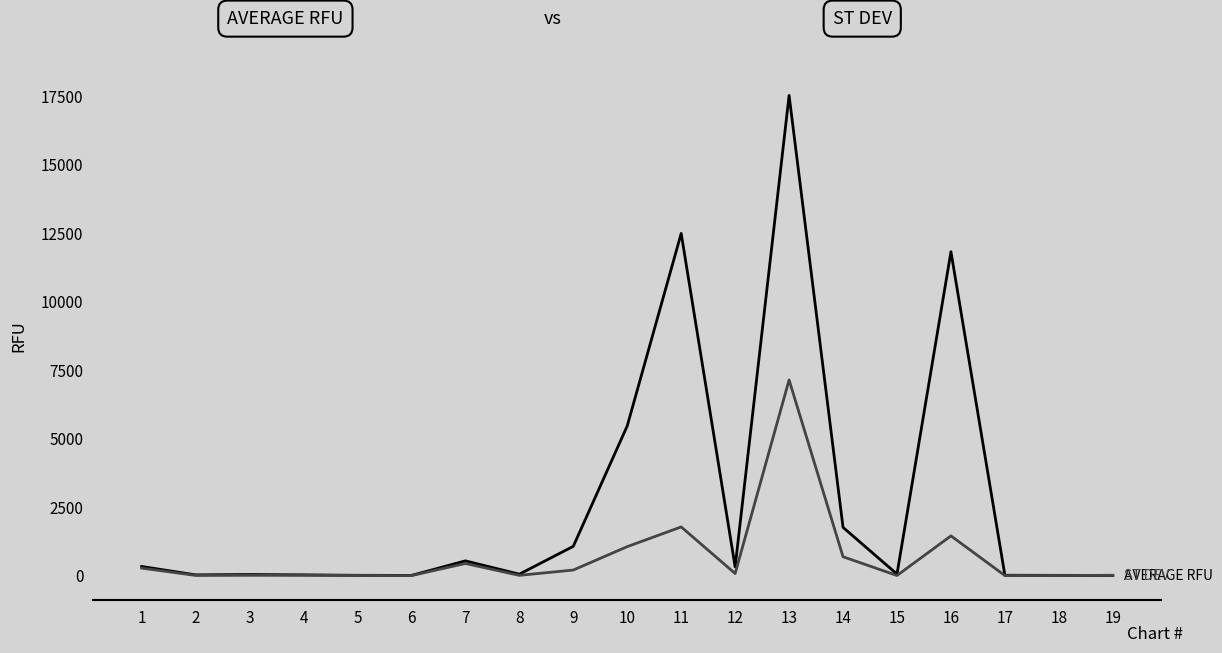

How many lines are shown in the chart?

2